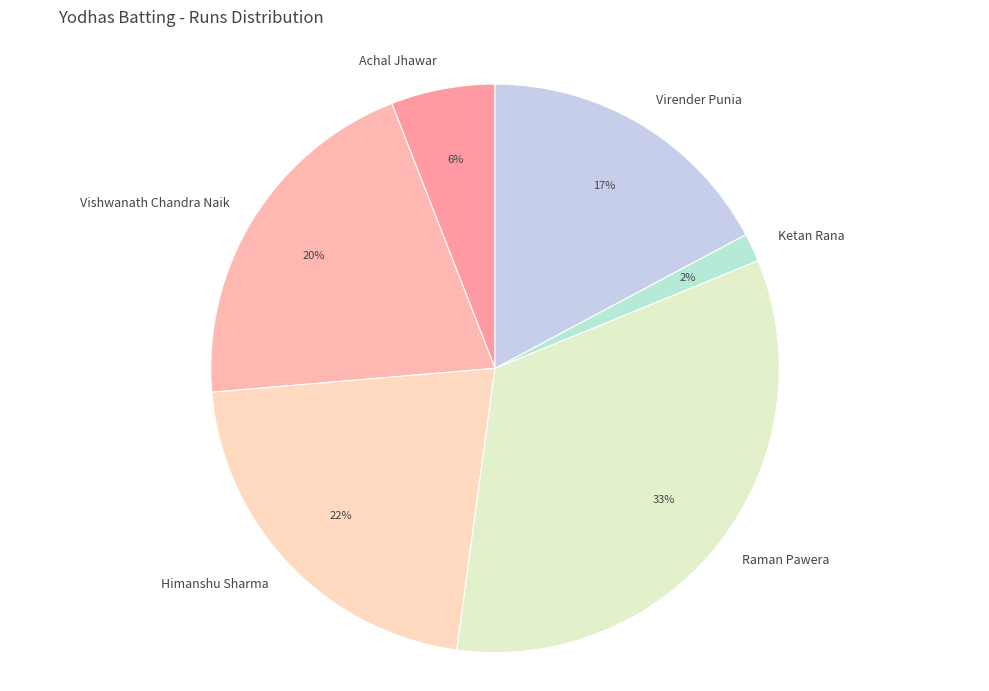

True or false: Raman Pawera accounts for 33% of the total.

True